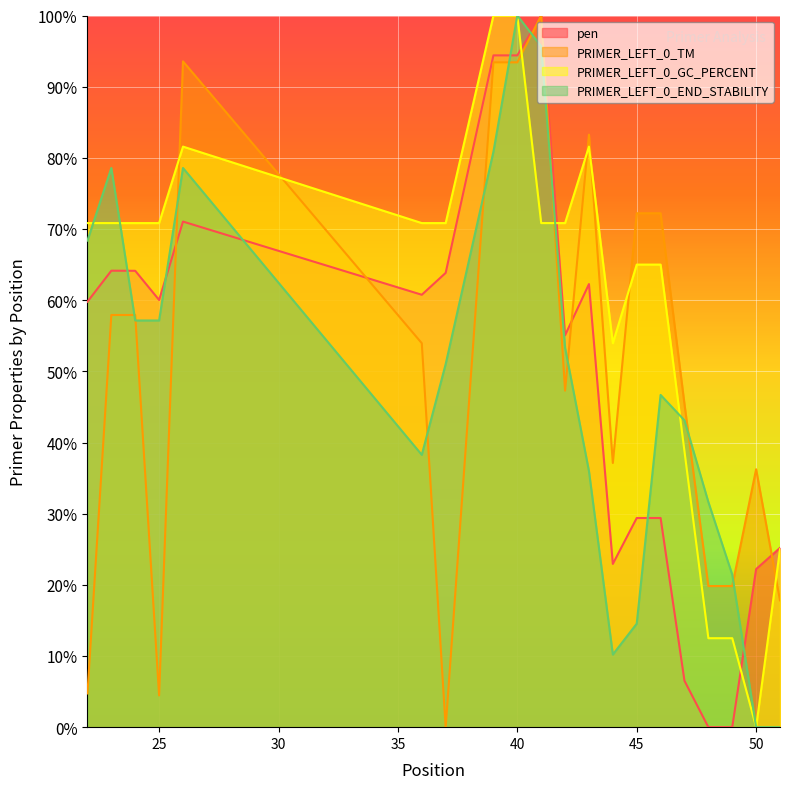

Between 48 and 49, which series saw the biggest shift?

PRIMER_LEFT_0_END_STABILITY